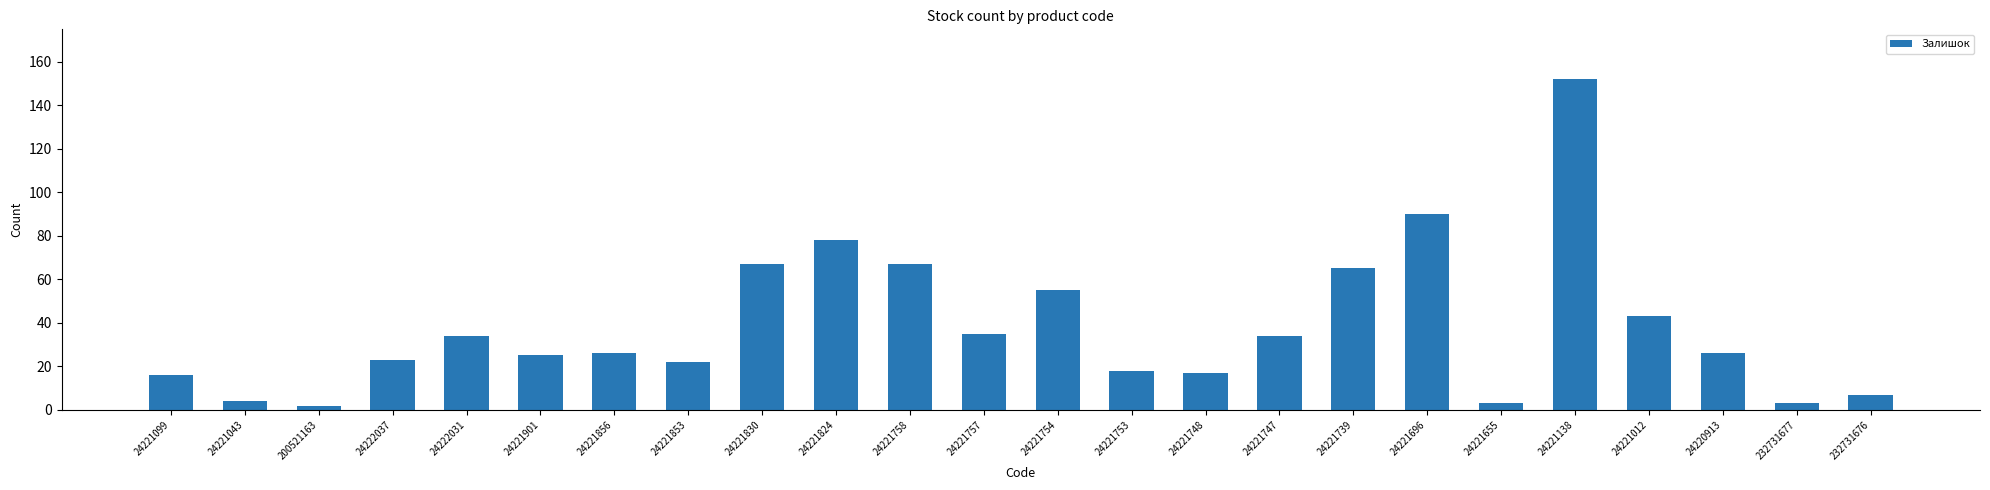

Which category has the highest value across all series?

24221138